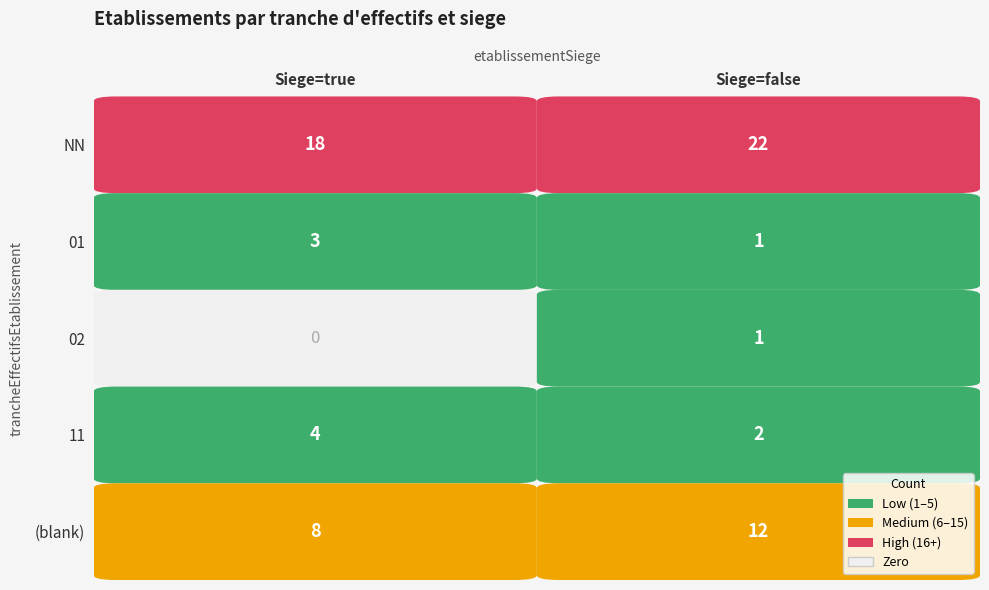

Reading left to right, list all the values displayed in this chart.

NN: true=18	false=22
01: true=3	false=1
02: true=0	false=1
11: true=4	false=2
: true=8	false=12